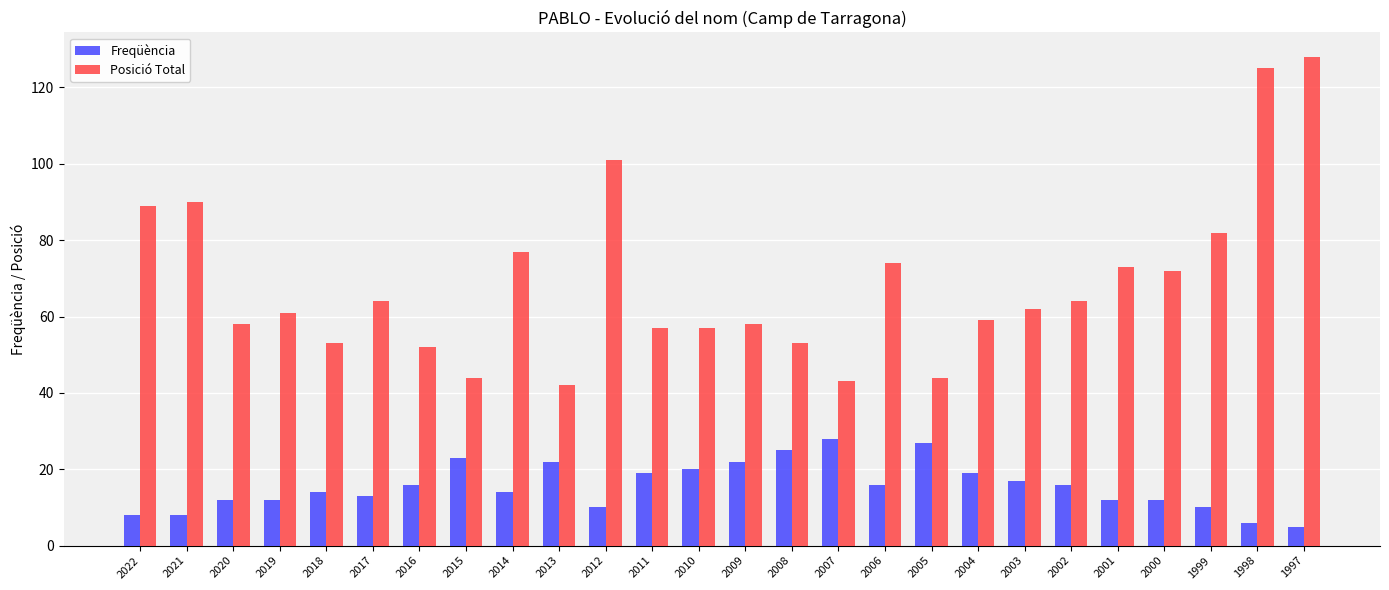

Rank the series by their maximum value, from lowest to highest.

Freqüència, Posició Total